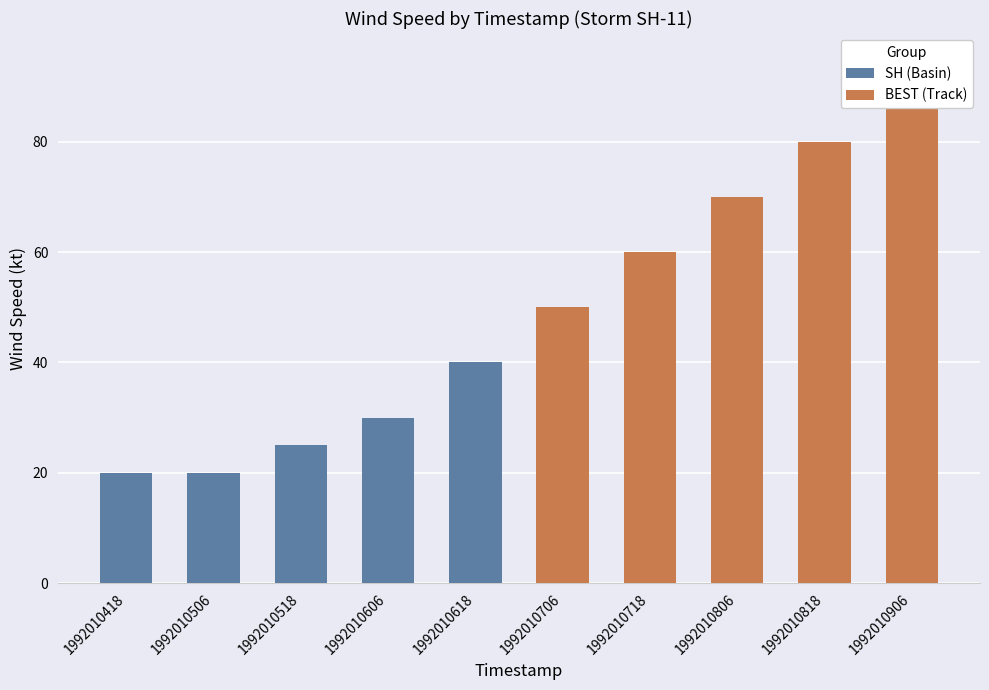

Are the bars grouped side by side (vs. stacked)?

Yes